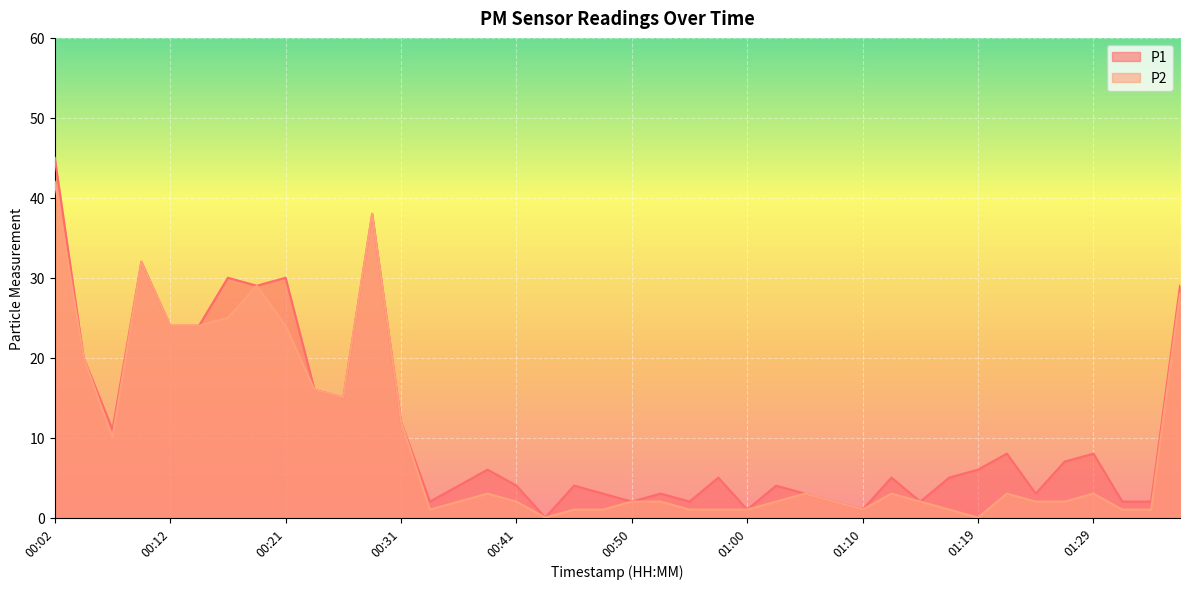

How many categories are shown in the chart?

40